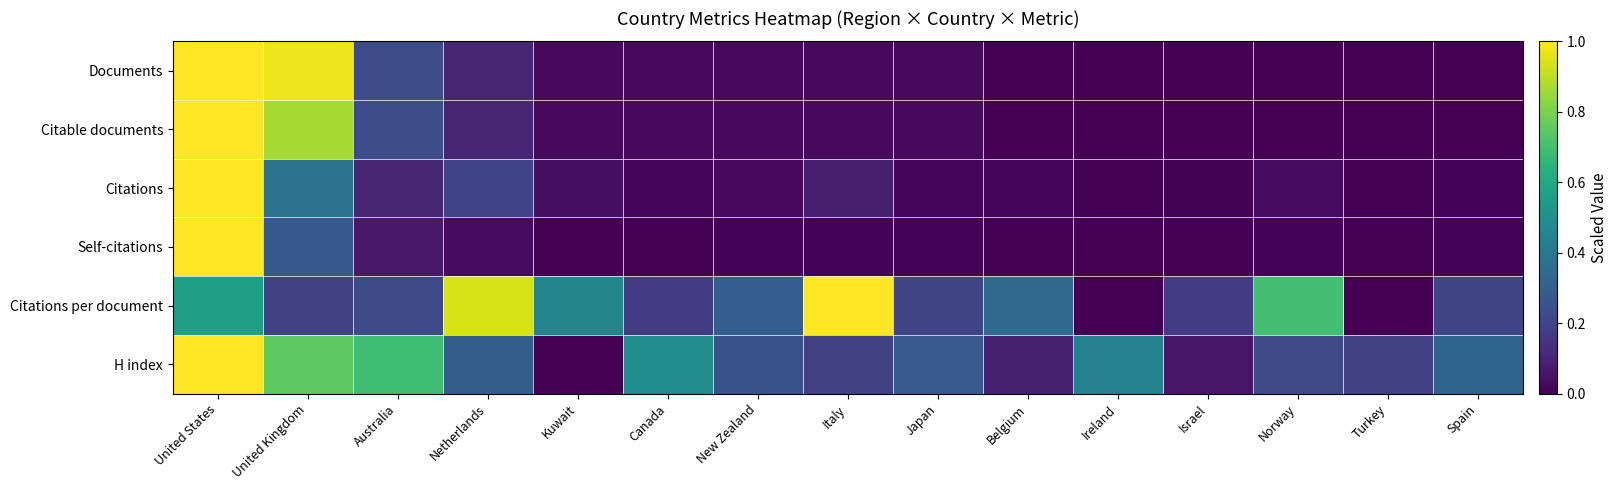

Which label corresponds to the largest value in the chart?

United States